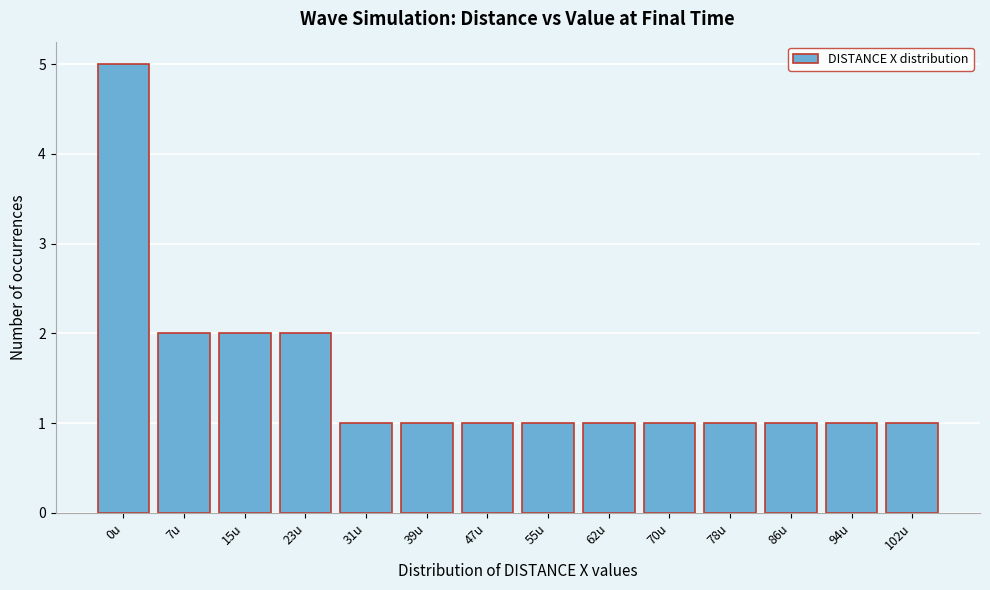

Reading left to right, what are all the values shown in this chart?

5	2	2	2	1	1	1	1	1	1	1	1	1	1